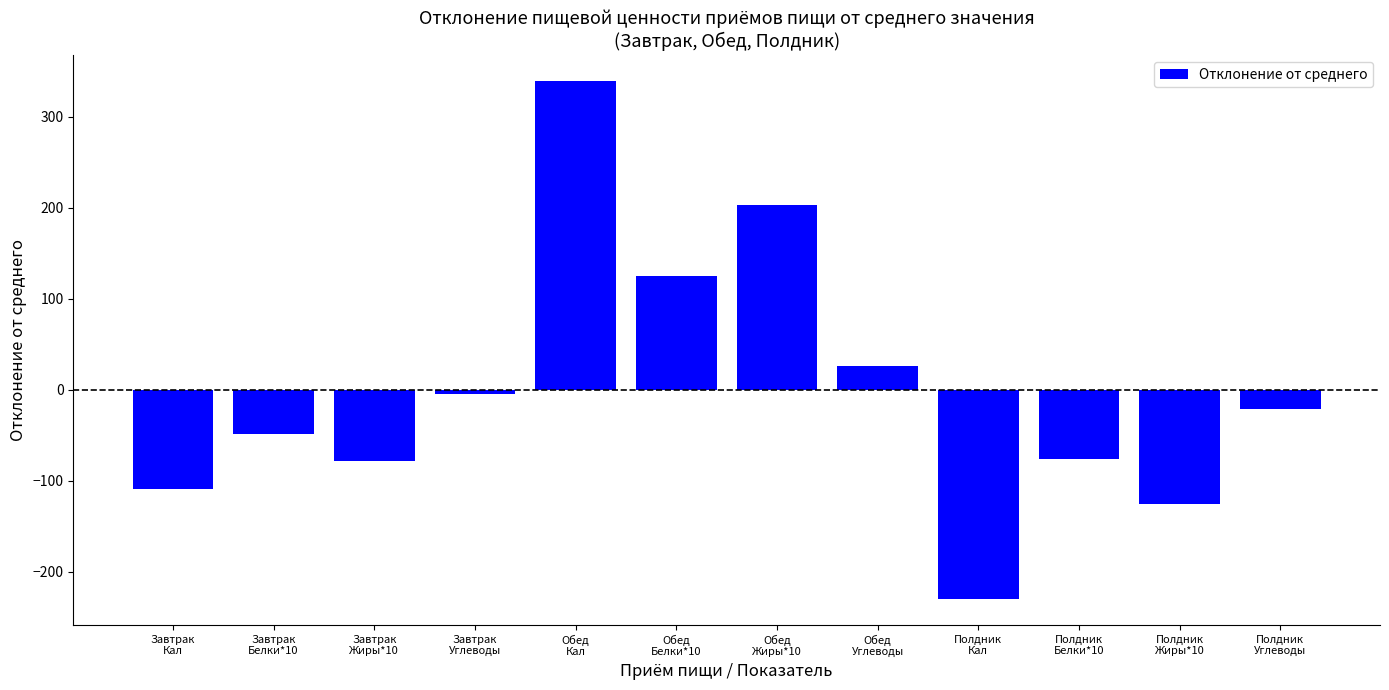

What is the label of the 11th bar from the left?

Полдник
Жиры*10